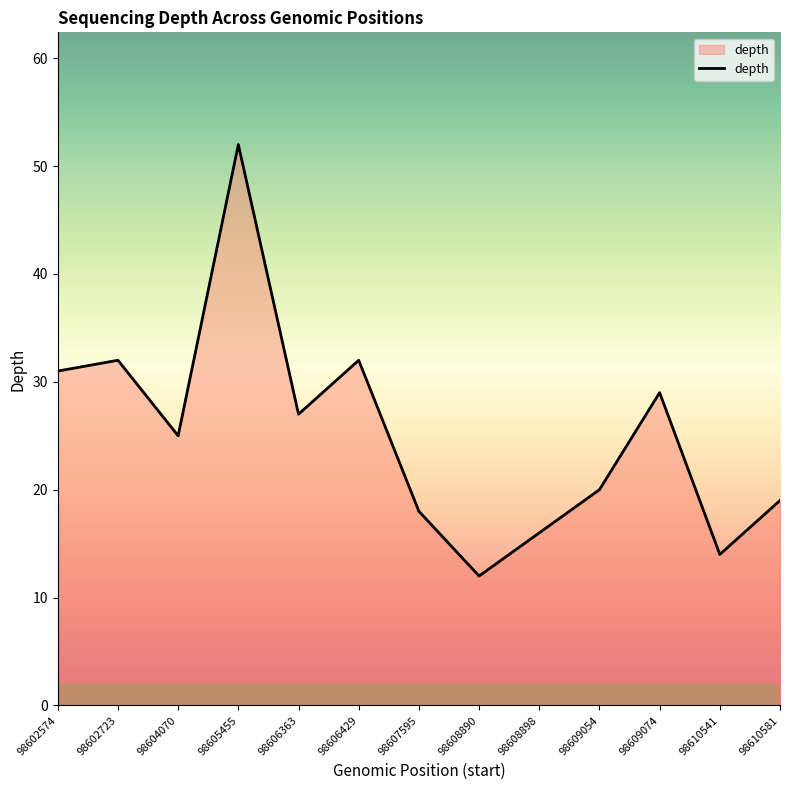

What is the difference between the values at 98604070 and 98610541?

11